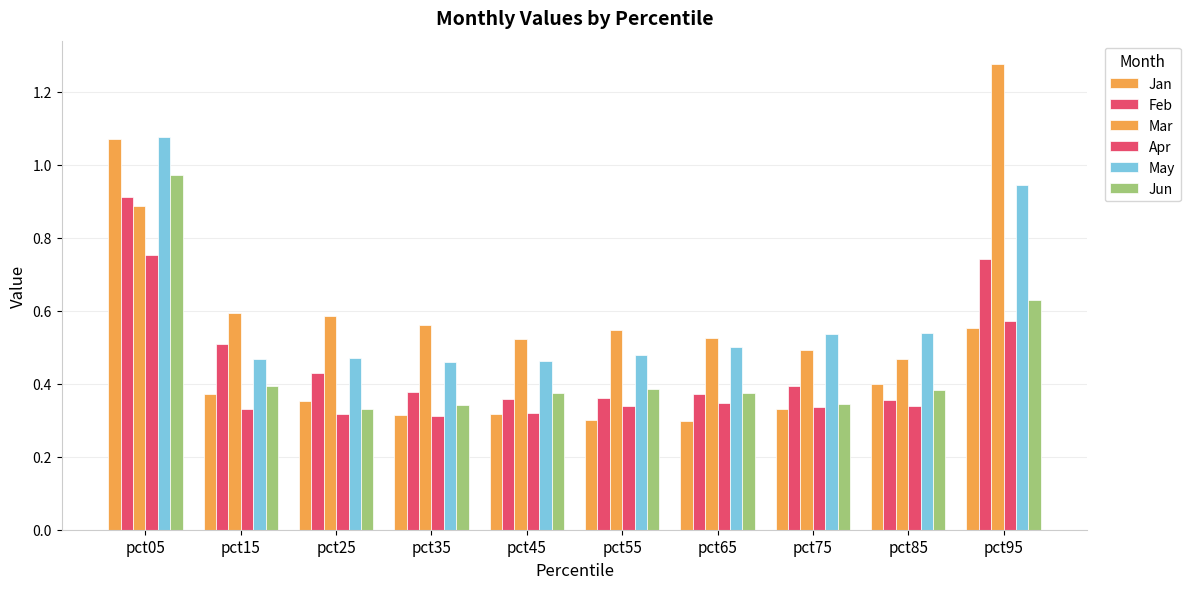

How many data points does each series have?

10